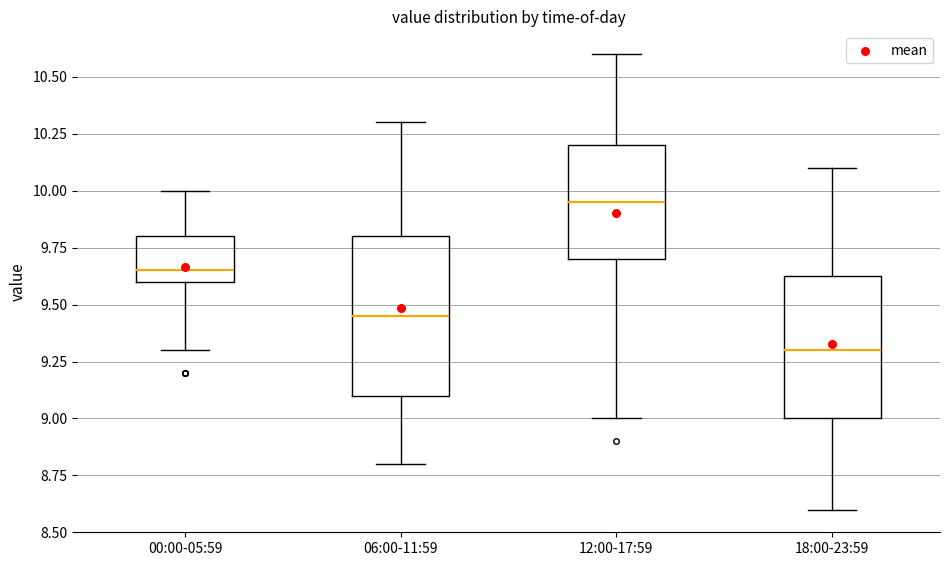

Where does the median line of the box for 06:00-11:59 sit on the y-axis? The values are not printed on the chart, so give them approximately, as read against the axis.

9.45